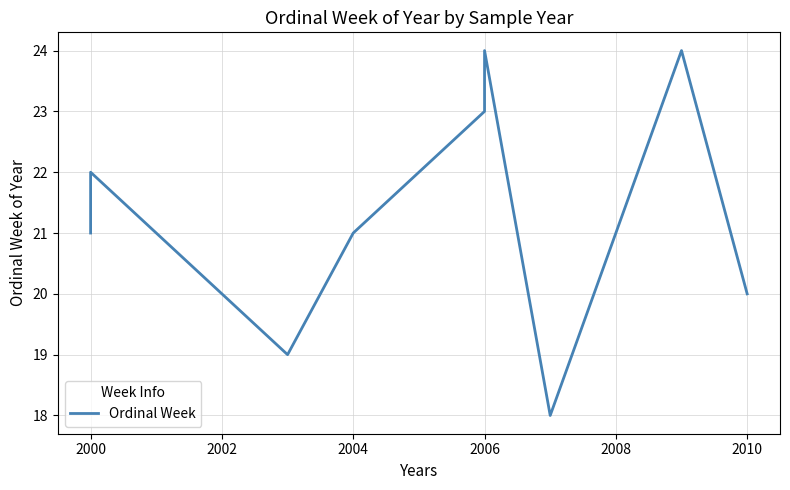

Reading left to right, extract all data points from this chart.

21	22	19	21	23	24	18	21	24	20